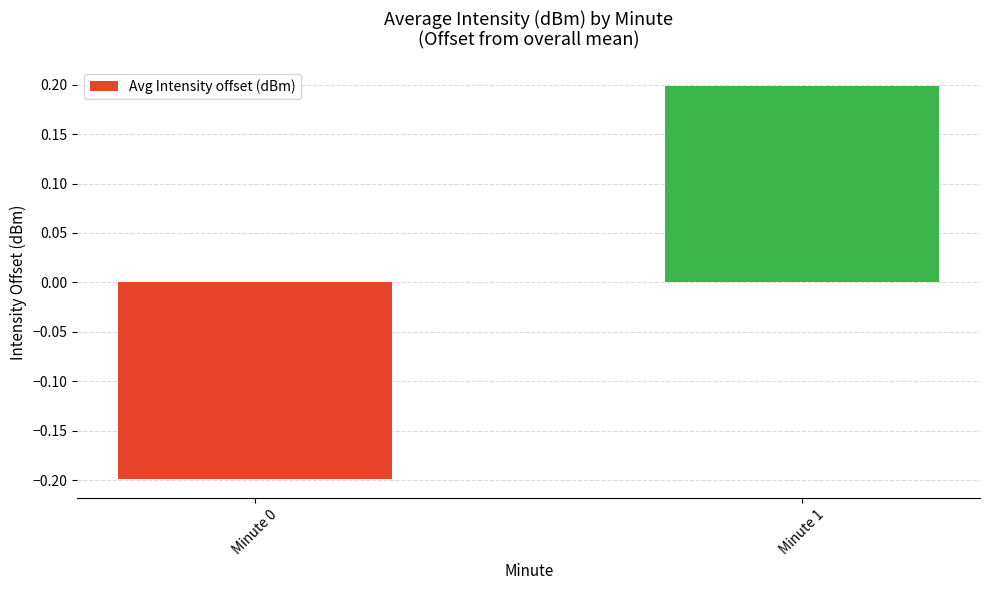

What value does the data have at Minute 1?

0.2